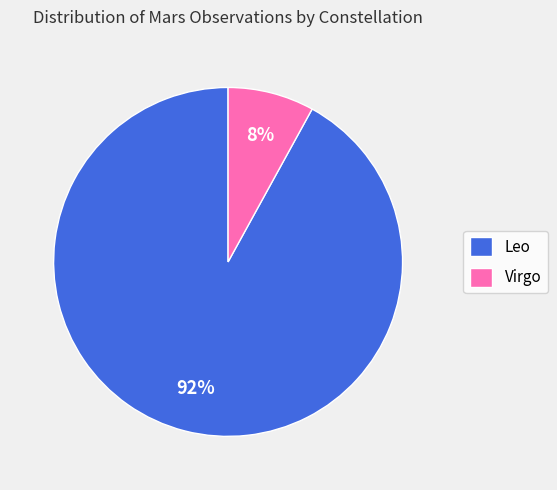

What is the largest slice in the pie chart?

Leo